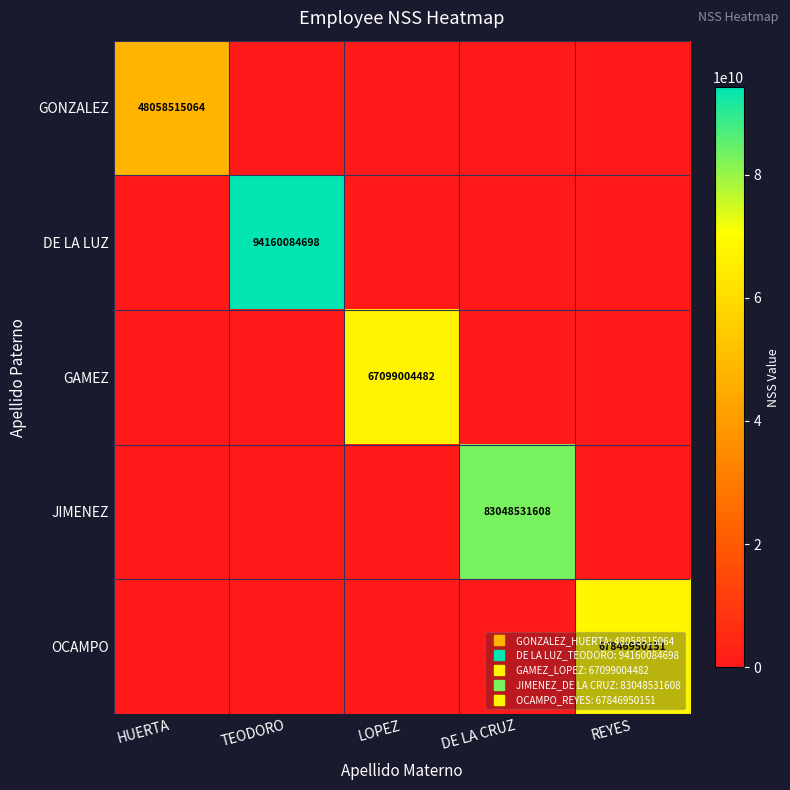

What is the difference between the highest and lowest values at TEODORO?

94160084698